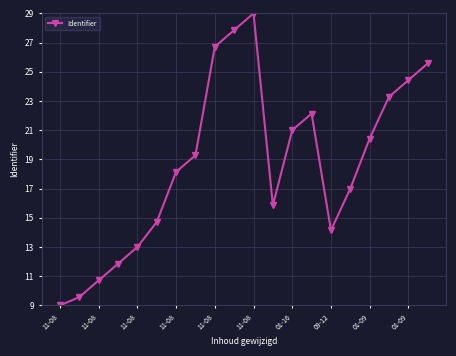

What is the greatest value displayed?

29.0